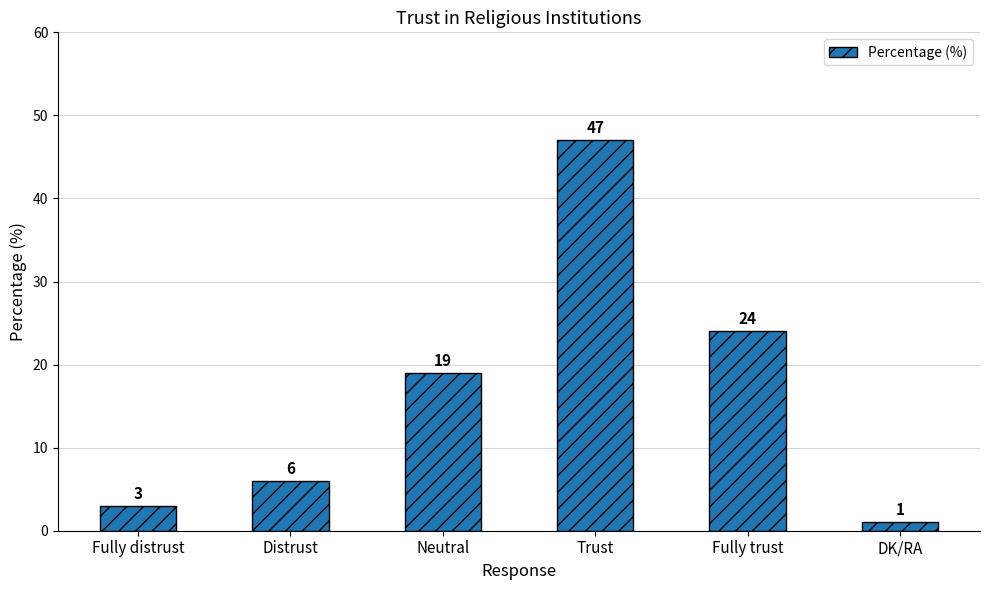

What is the ratio of the value at DK/RA to the value at Fully distrust?

0.3